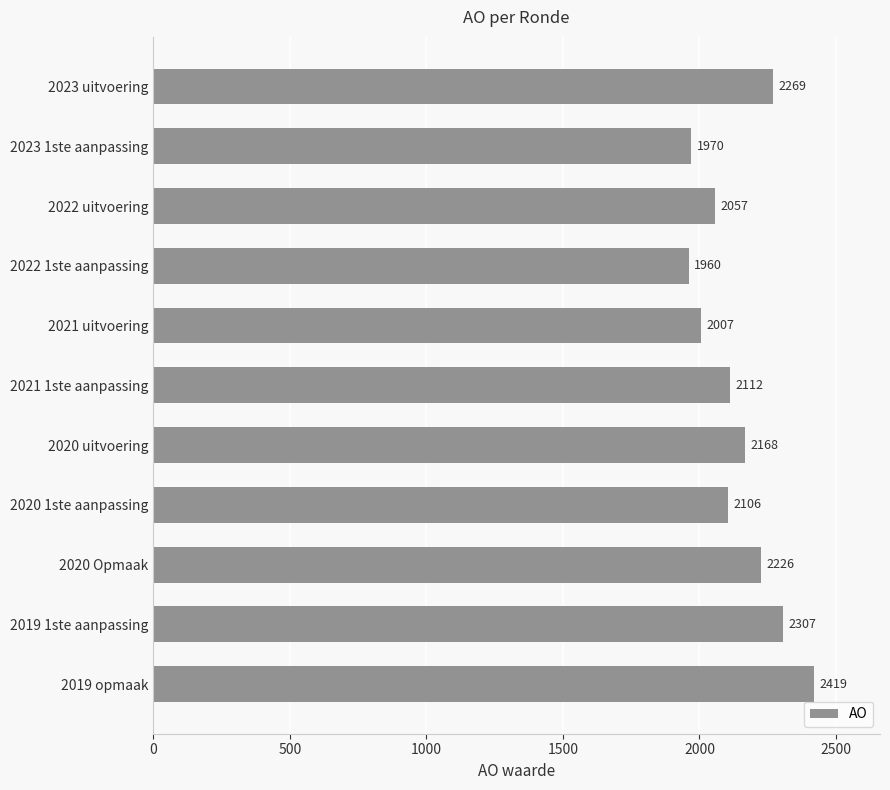

Is it true that the value at 2022 uitvoering is 641?

False